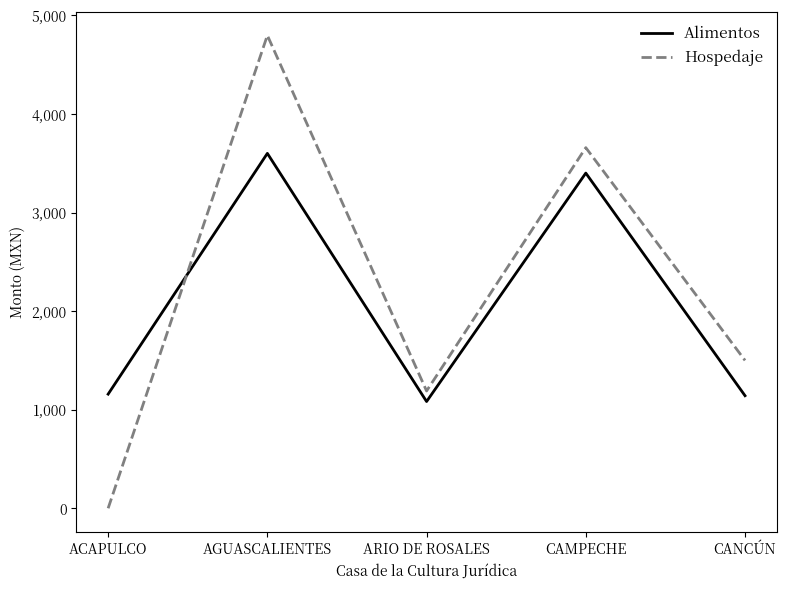

At which category does Alimentos reach its first local valley?

ARIO DE ROSALES